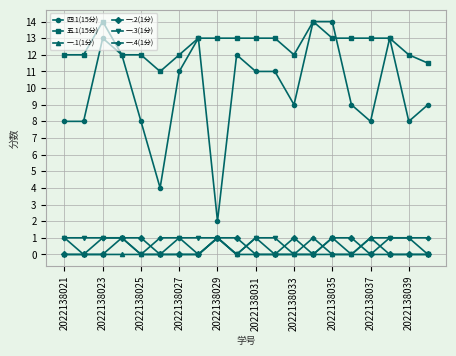

Which series has the largest range (max minus min)?

四.1(15分)